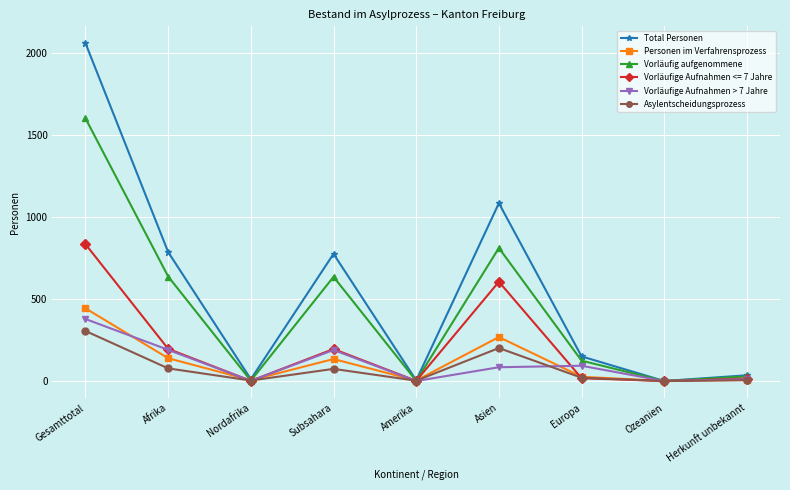

Is it true that Vorläufig aufgenommene equals 28 at Herkunft unbekannt?

True